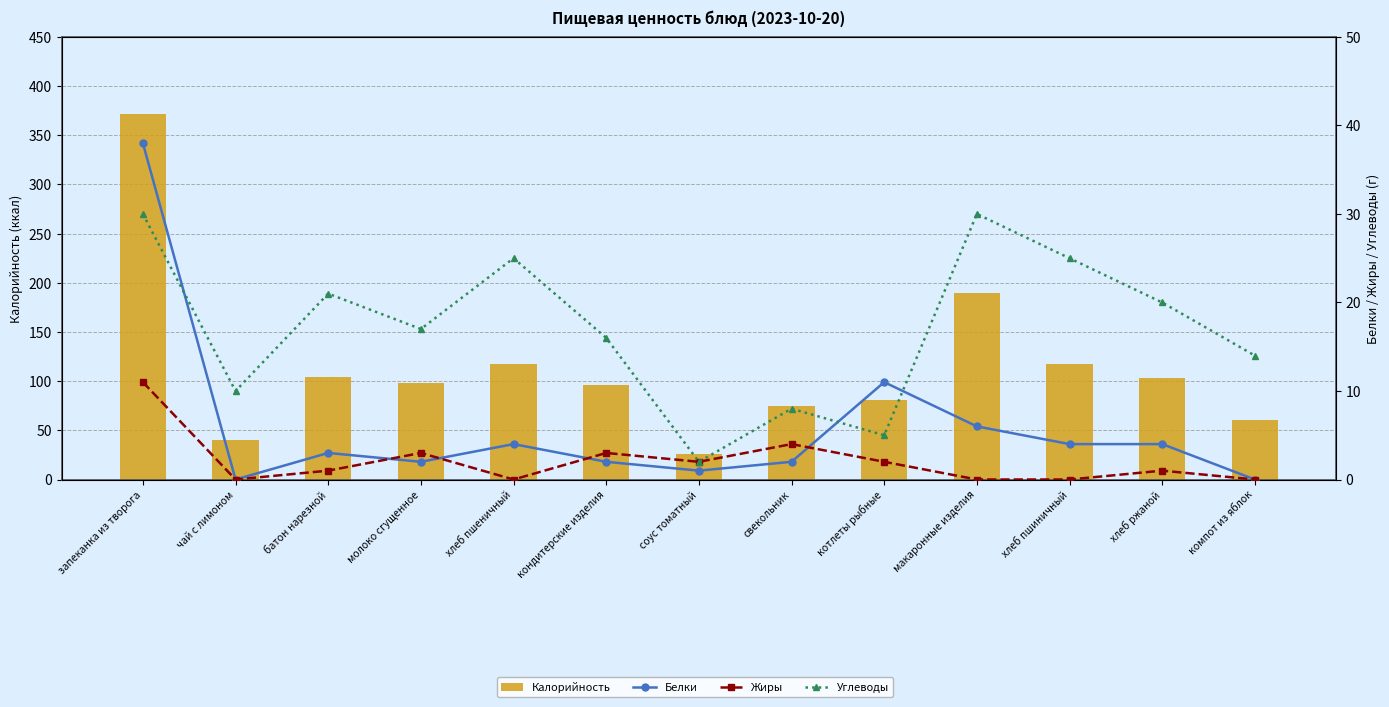

What is the difference between the highest and lowest values at хлеб ржаной?

102